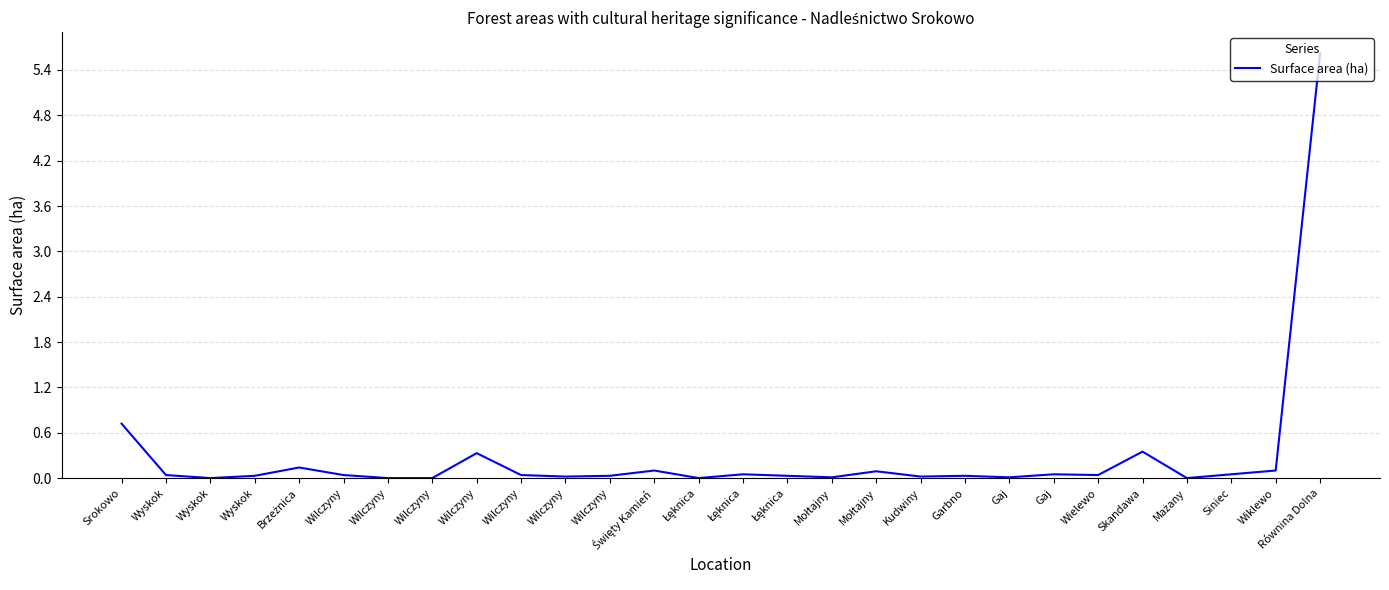

The chart shows a value of 0.0 at Wielewo. True or false?

True